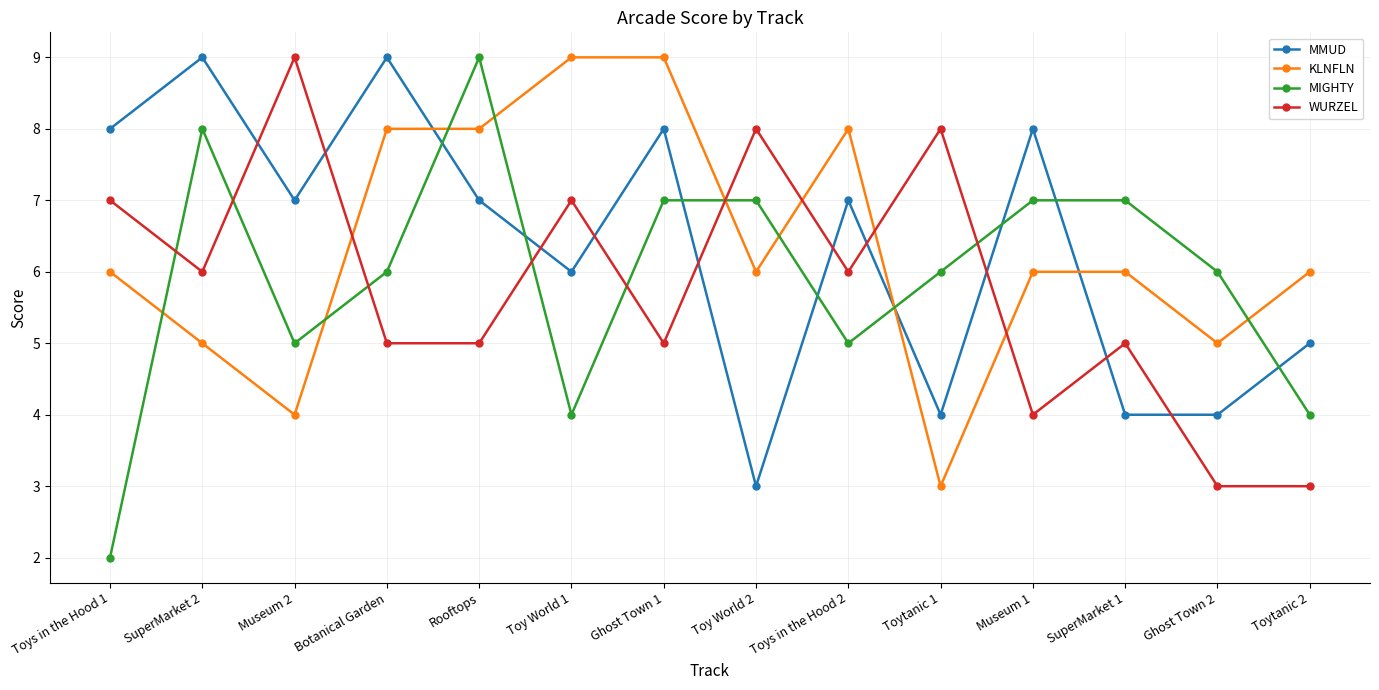

What is the lowest value of the WURZEL series?

3